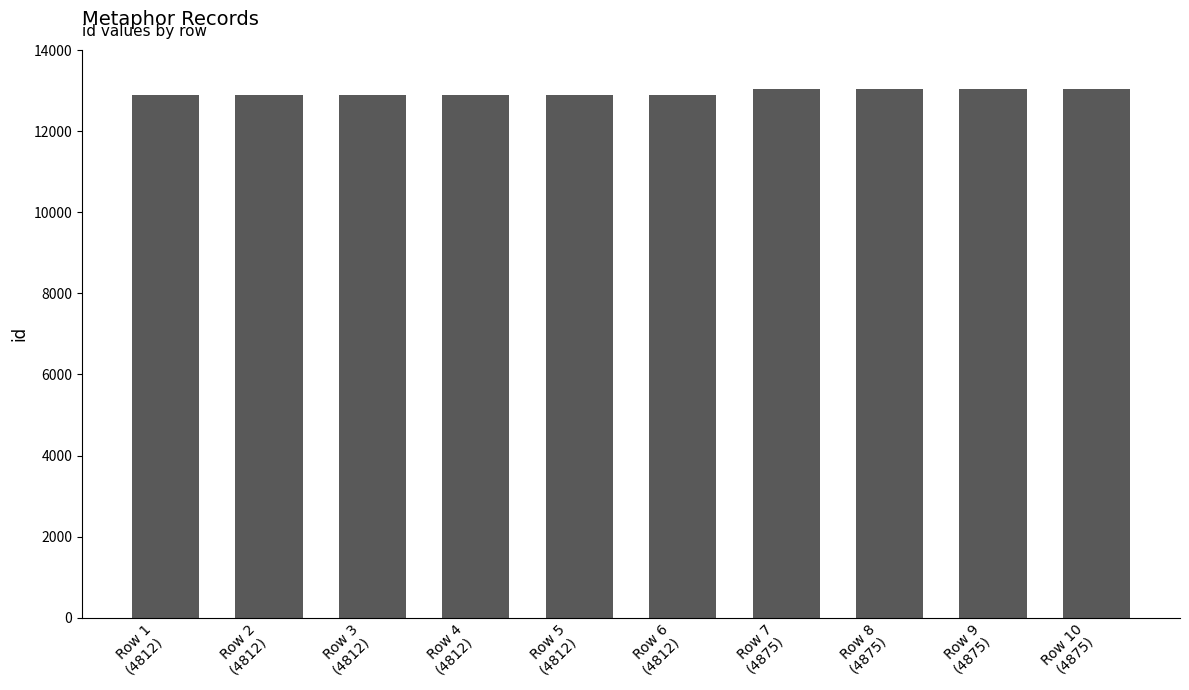

The value at Row 2
(4812) is 17978. True or false?

False